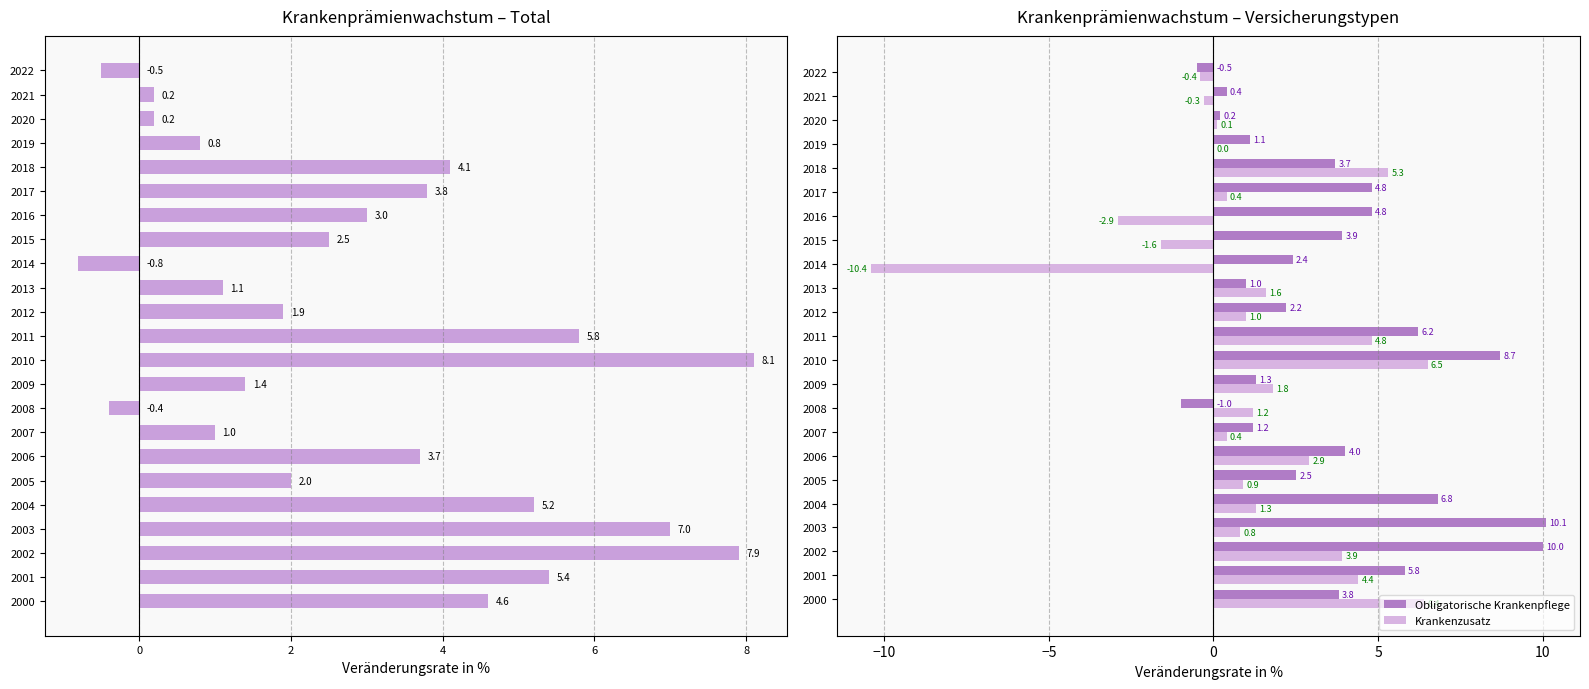

How many groups of bars are there?

23